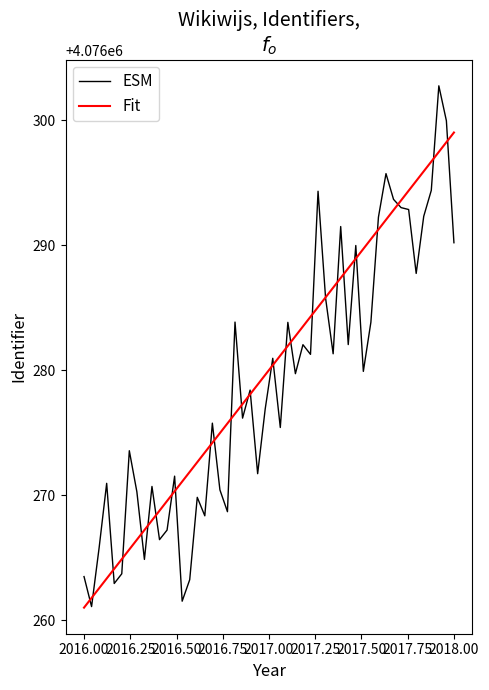

Which series has the widest spread of values?

ESM